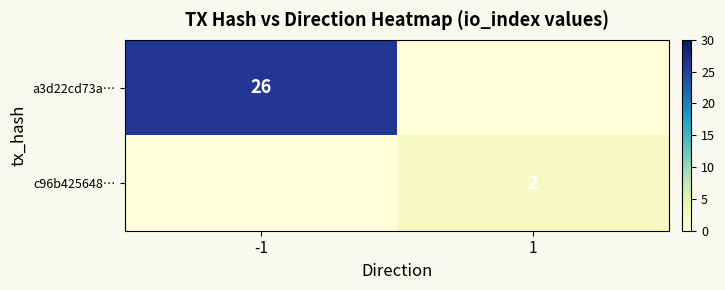

The value of a3d22cd73a… at -1 is 47. True or false?

False